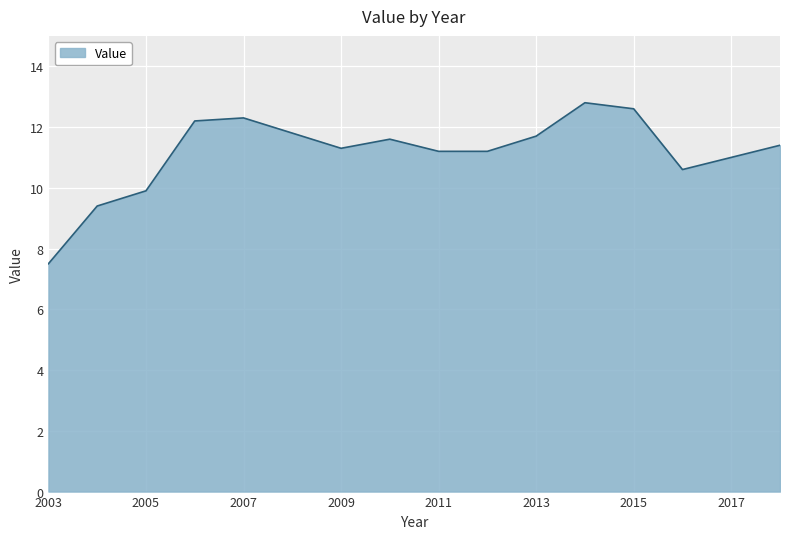

What is the minimum value shown in the chart?

7.5